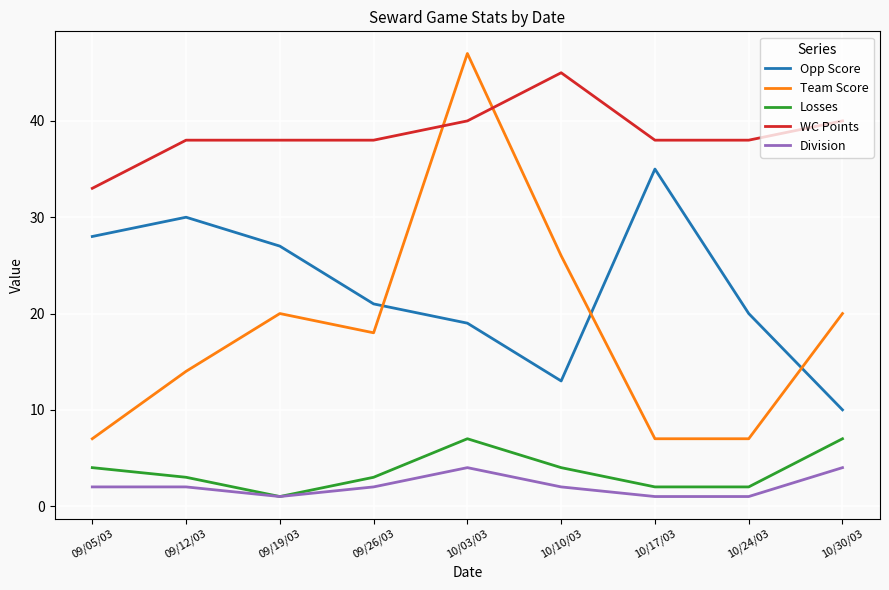

What is the total value across all series at 10/03/03?

117